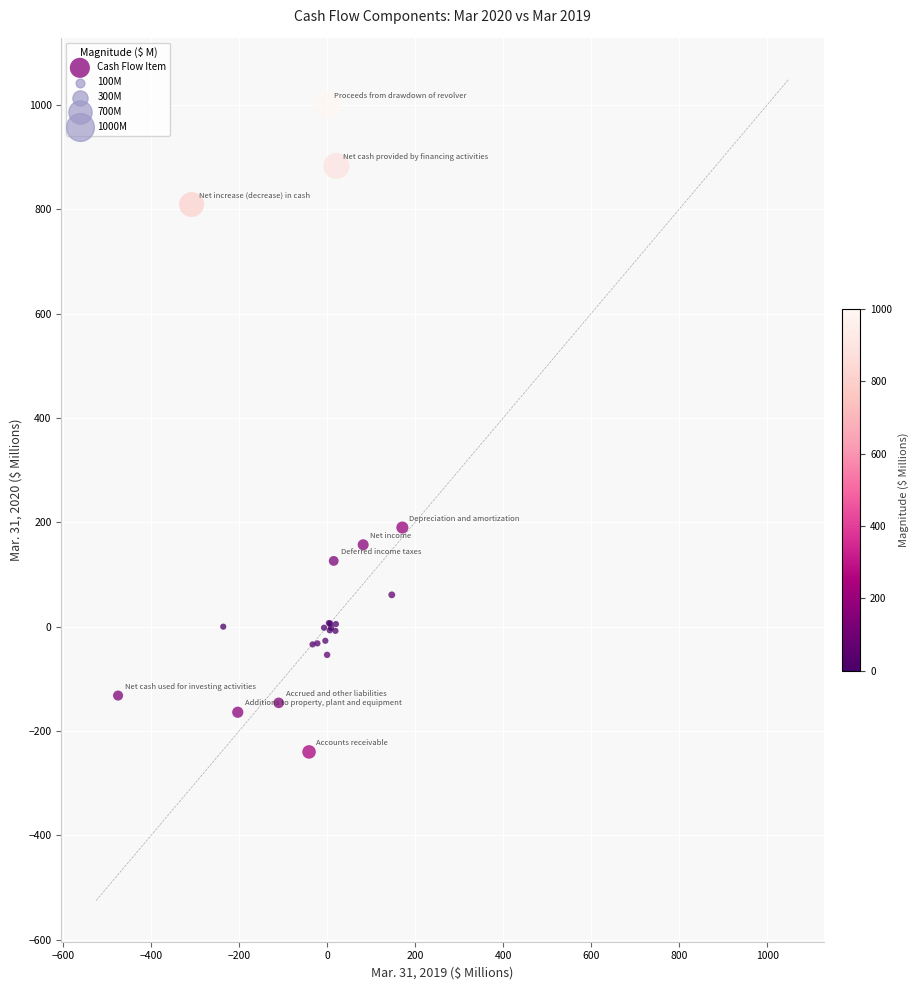

What Y value in the scatter plot is closest to 380?

190